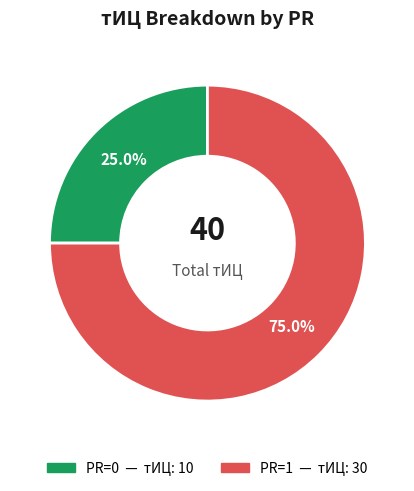

Does any single category account for the majority?

Yes